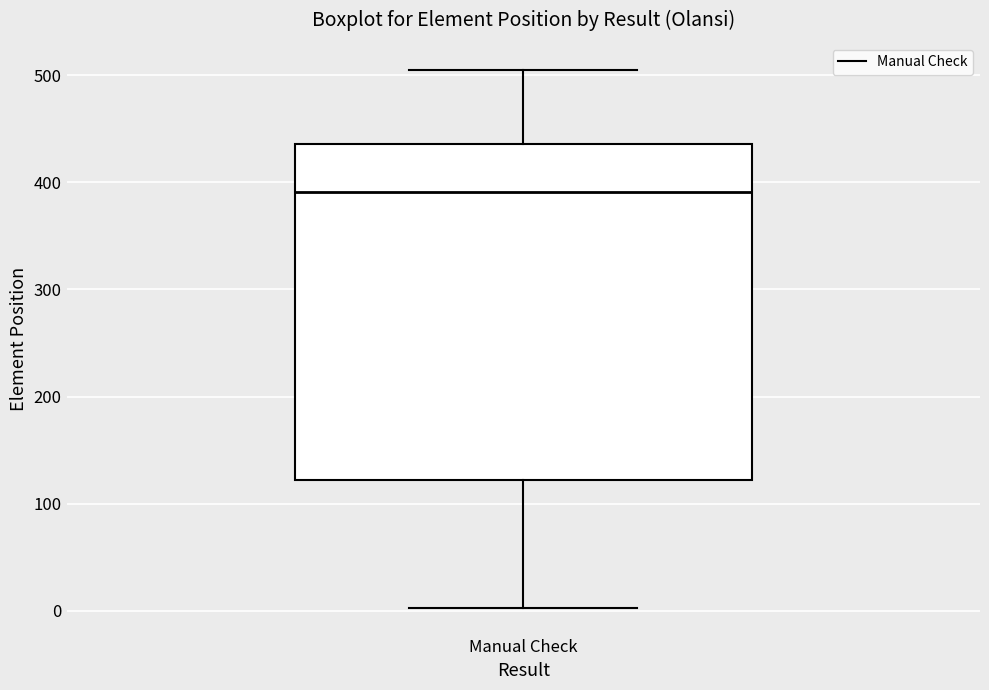

Read this box plot against the y-axis: the position of the median line, the range covered by the box, and the ends of both whiskers. The values are not printed on the chart, so give them approximately, as read against the axis.

median 390, box 120 to 440, whiskers 0 to 510